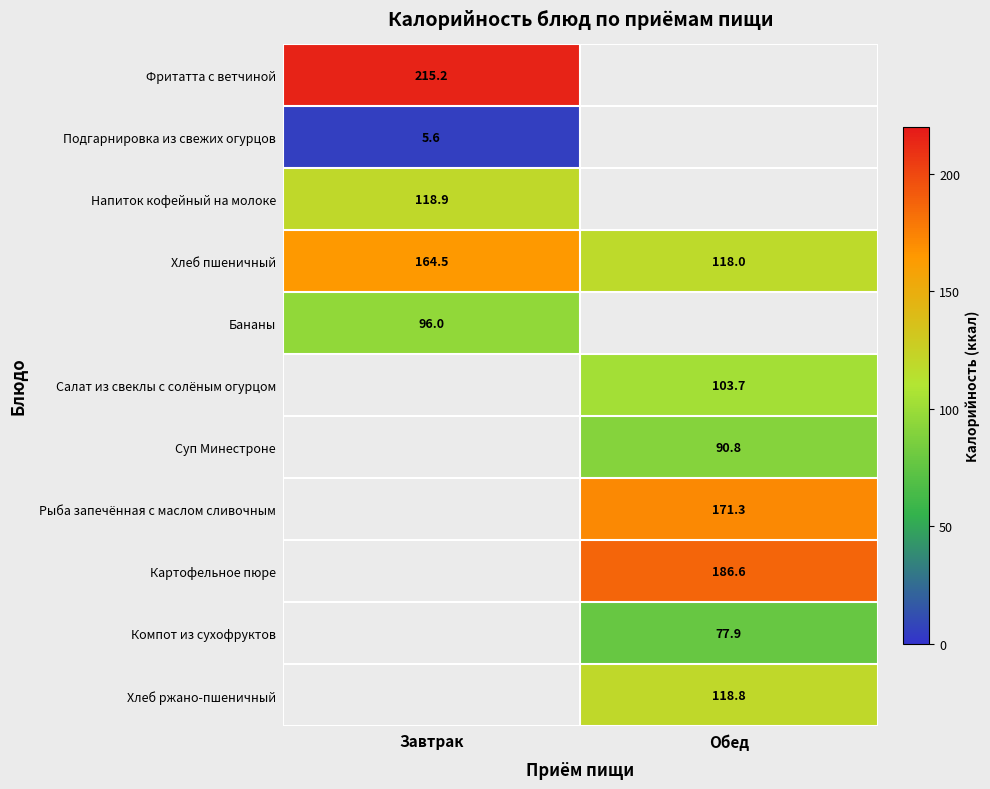

True or false: Подгарнировка из свежих огурцов has a value of 5.6 at Завтрак.

True